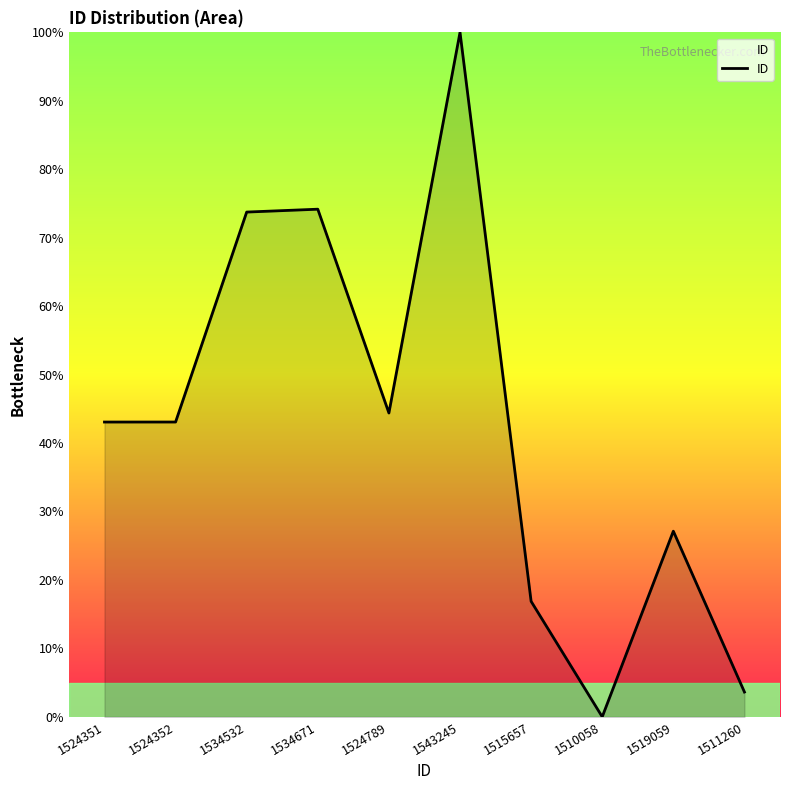

Which has a higher value, 1515657 or 1519059?

1519059